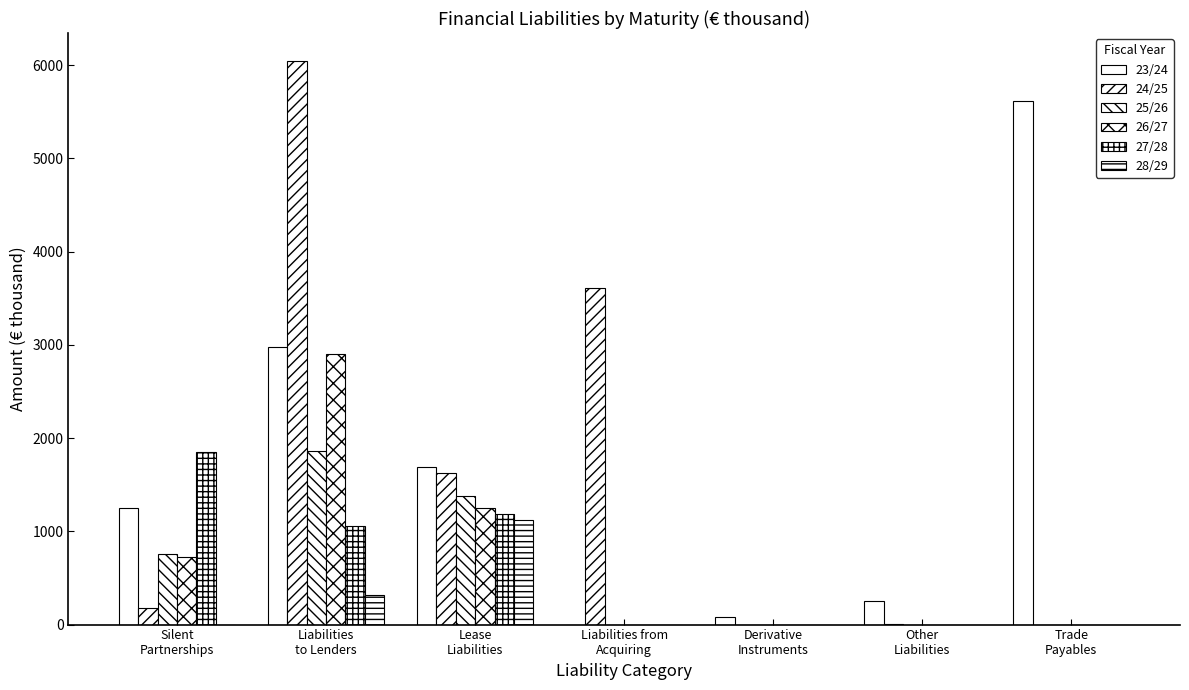

Where is 27/28 nearest to the value 927?

Liabilities
to Lenders